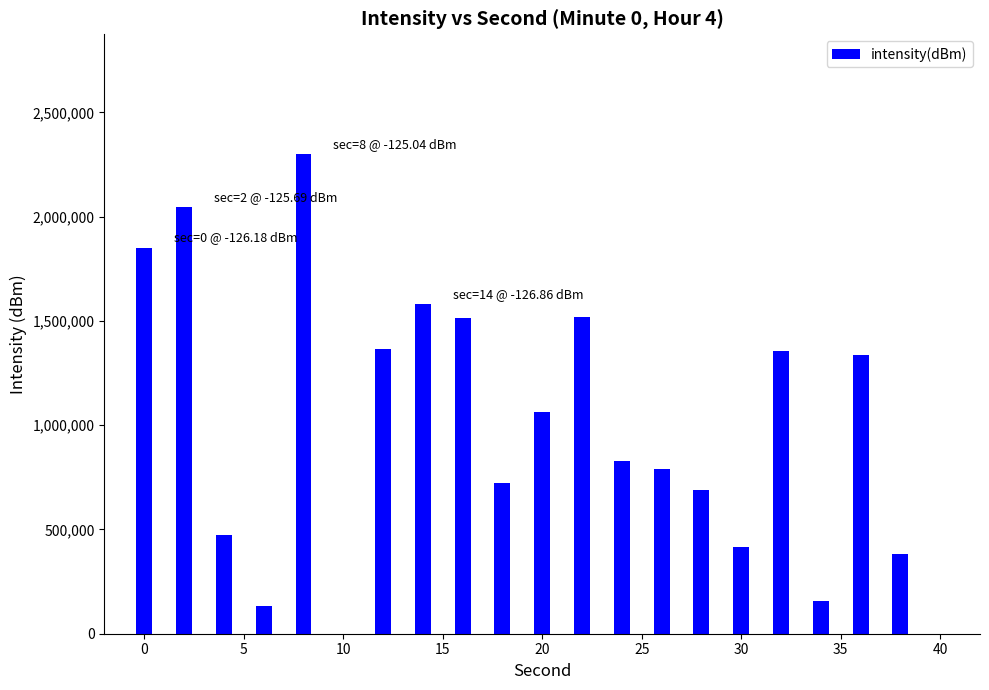

What is the sum of all values?

20519199.5